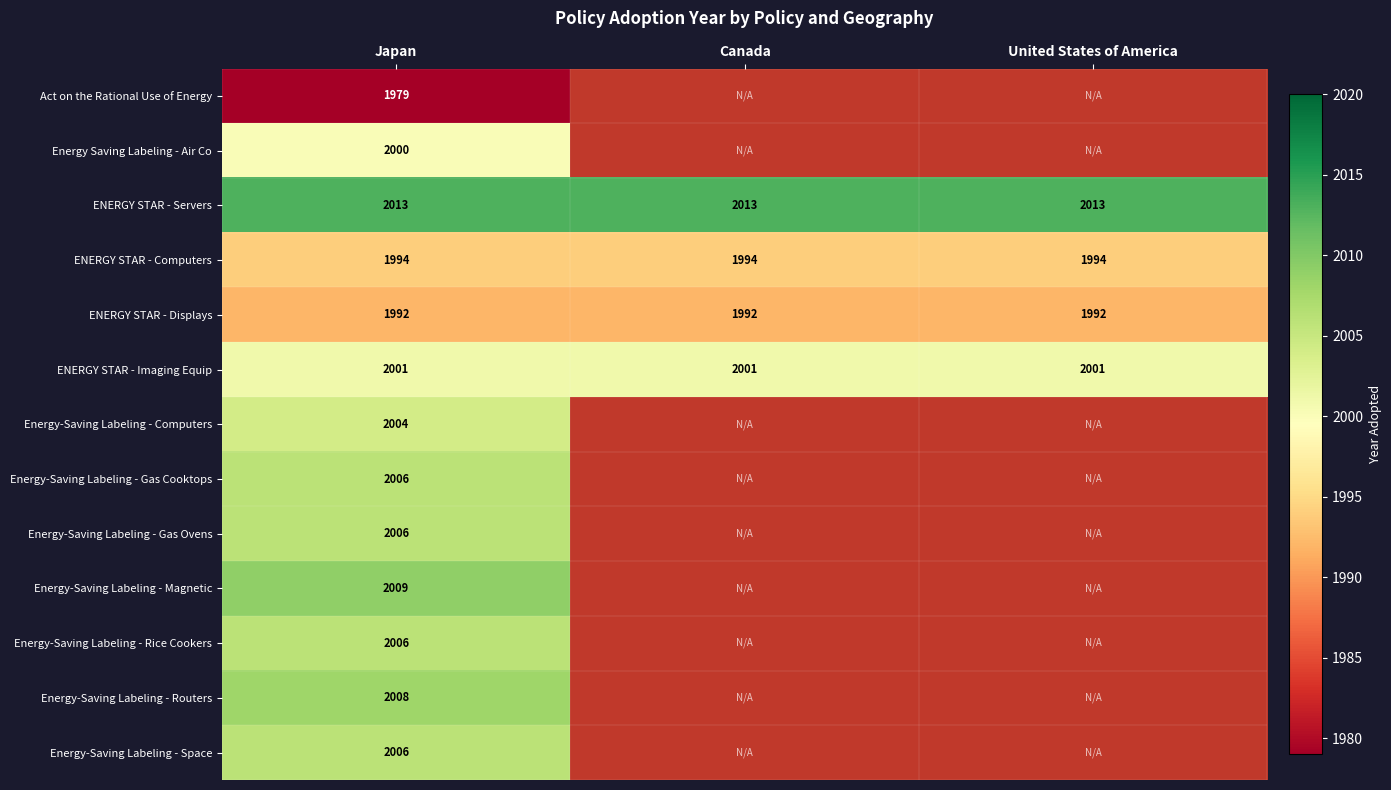

The ENERGY STAR - Computers series shows 1994 at United States of America. True or false?

True